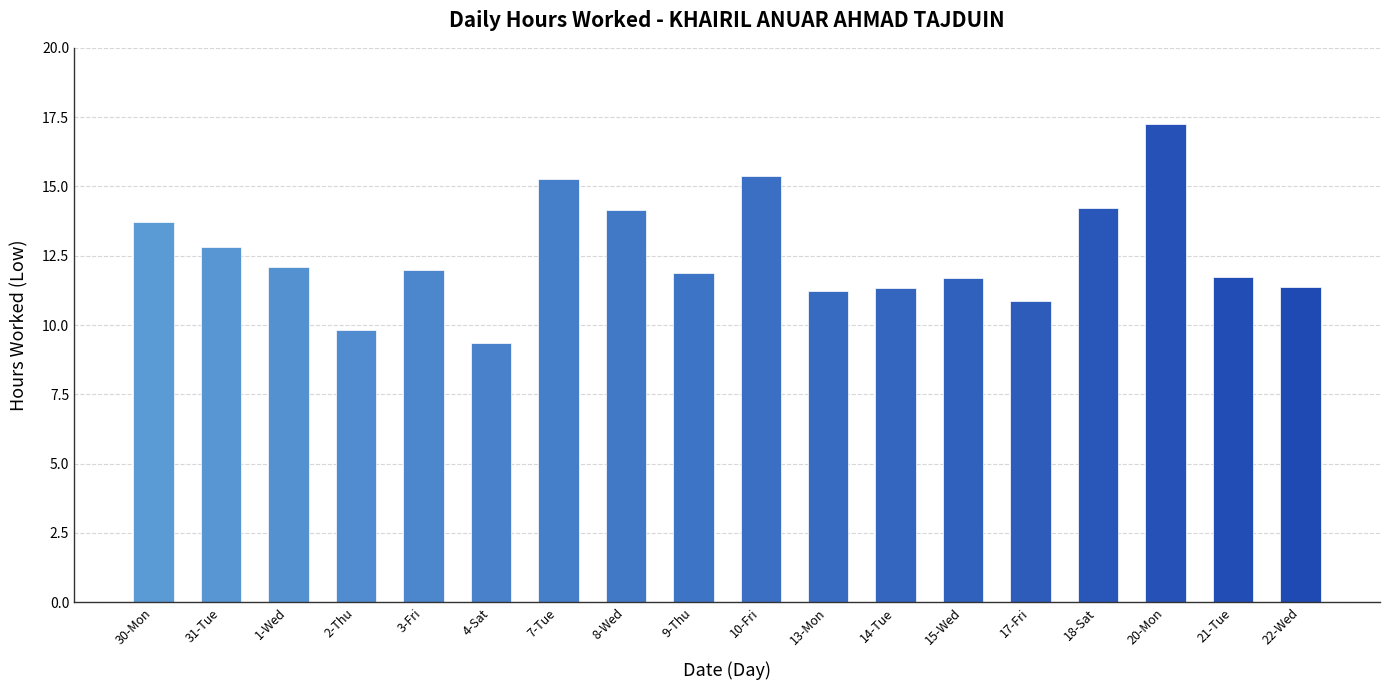

What is the ratio of the value at 1-Wed to the value at 22-Wed?

1.1